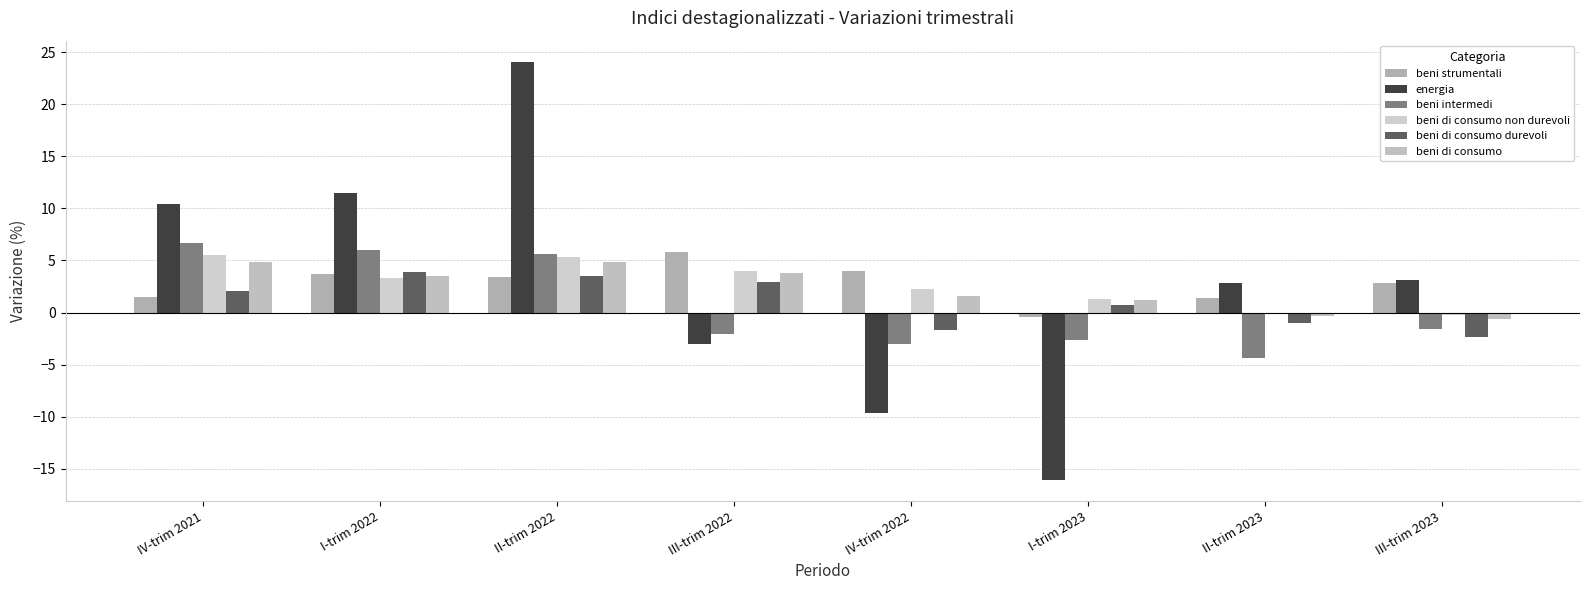

Count the number of data series in this chart.

6